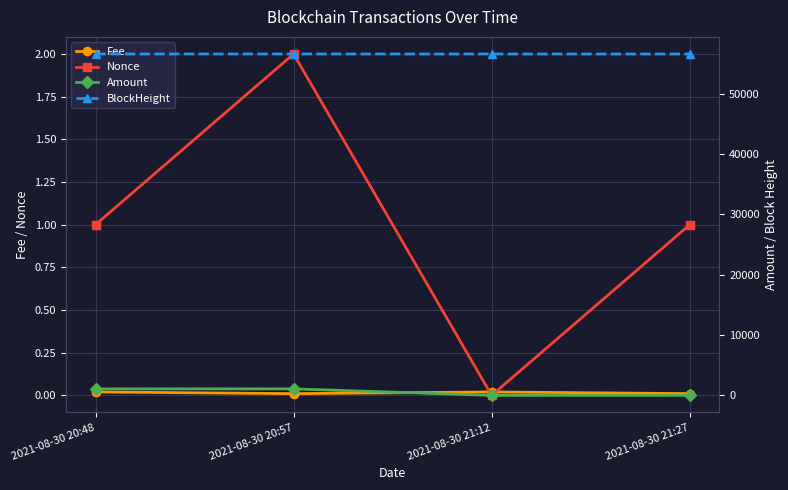

What is the label of the 4th point from the left?

2021-08-30 21:27